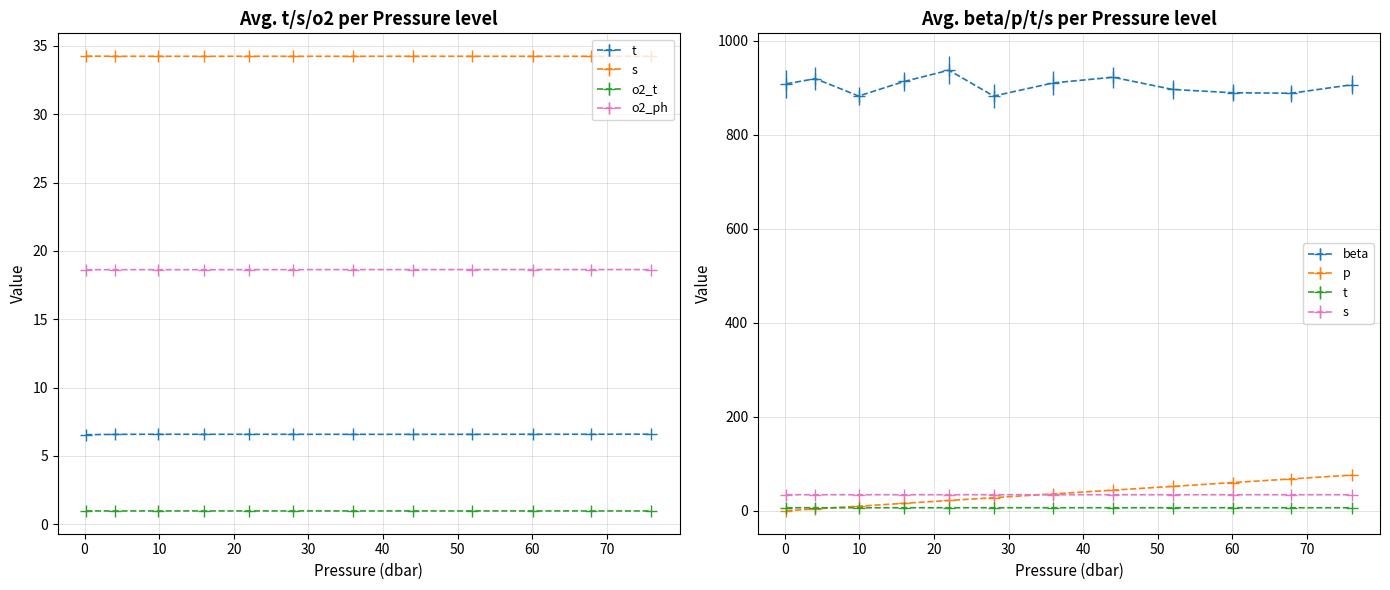

List the labels in order of t value, smallest first.

0.2, 4.1, 44.0, 36.0, 28.0, 52.0, 16.0, 22.0, 60.1, 9.9, 67.9, 76.0